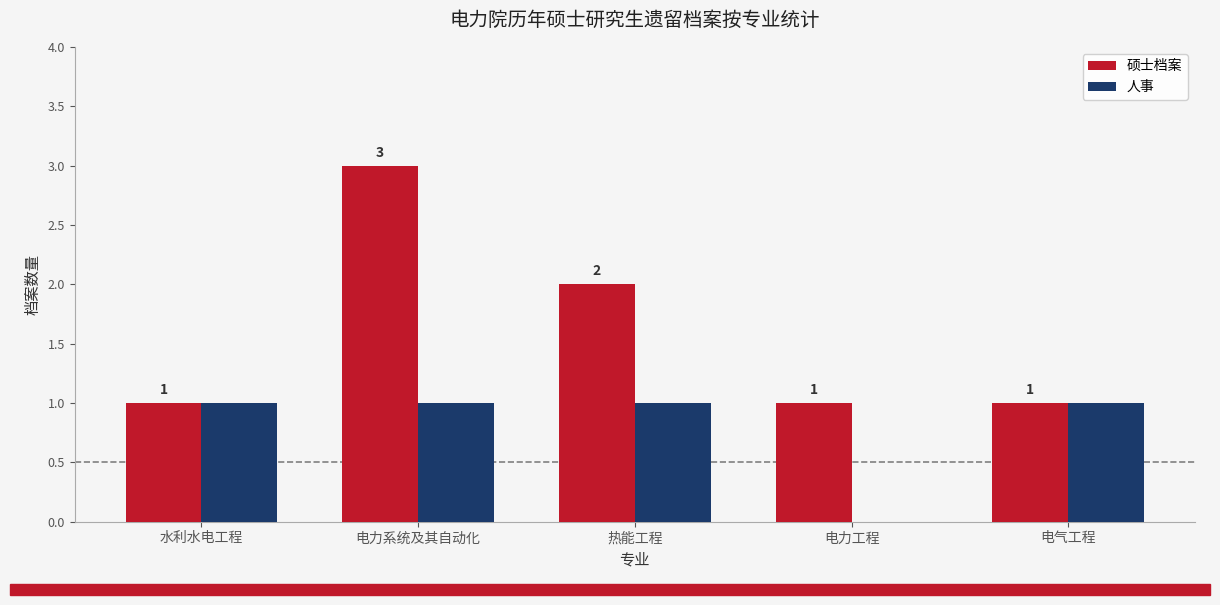

What is the total value across all series at 电力系统及其自动化?

4